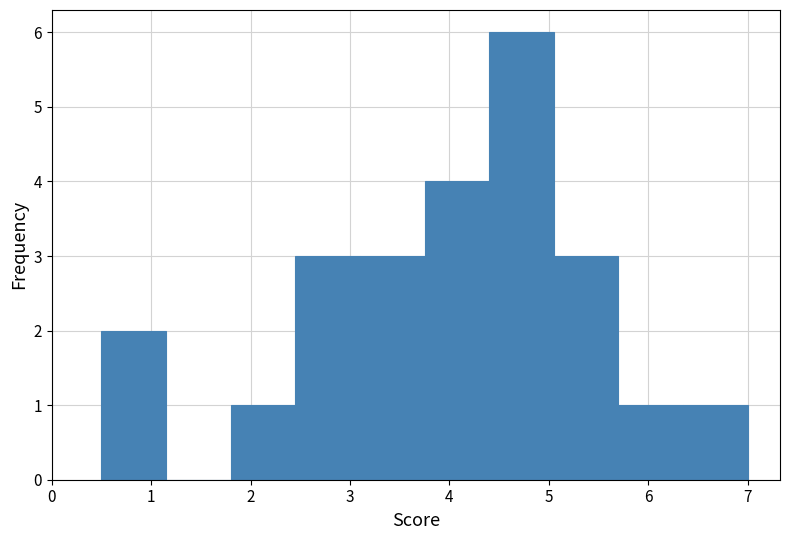

Which range on the x-axis has the tallest bar?

4.40 to 5.05